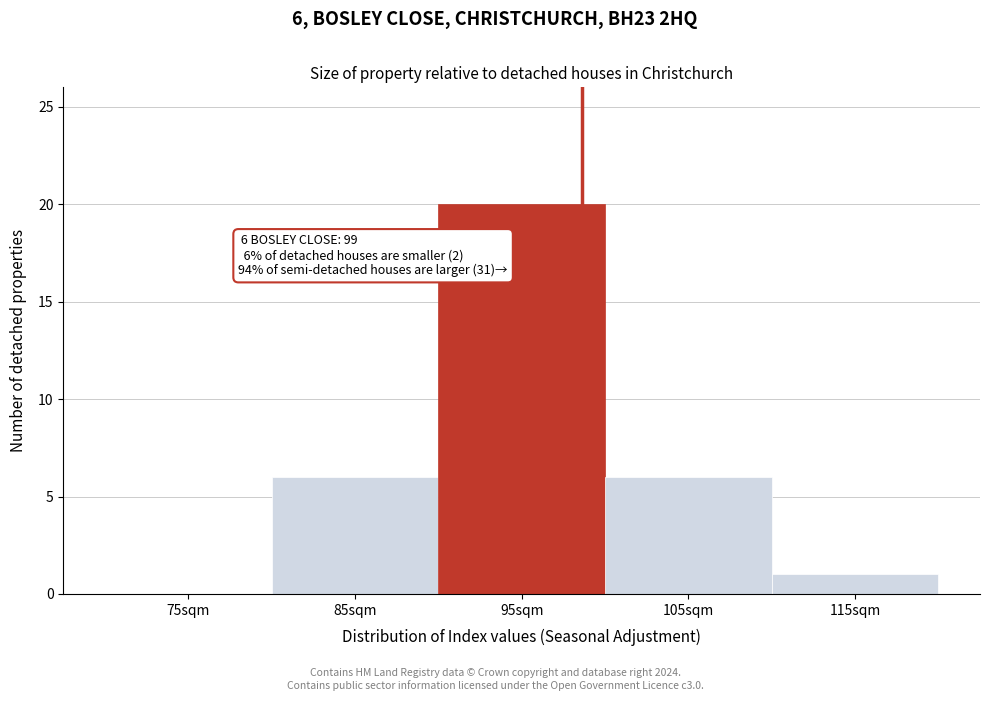

Over which range of the x-axis is the bar tallest?

90 to 100